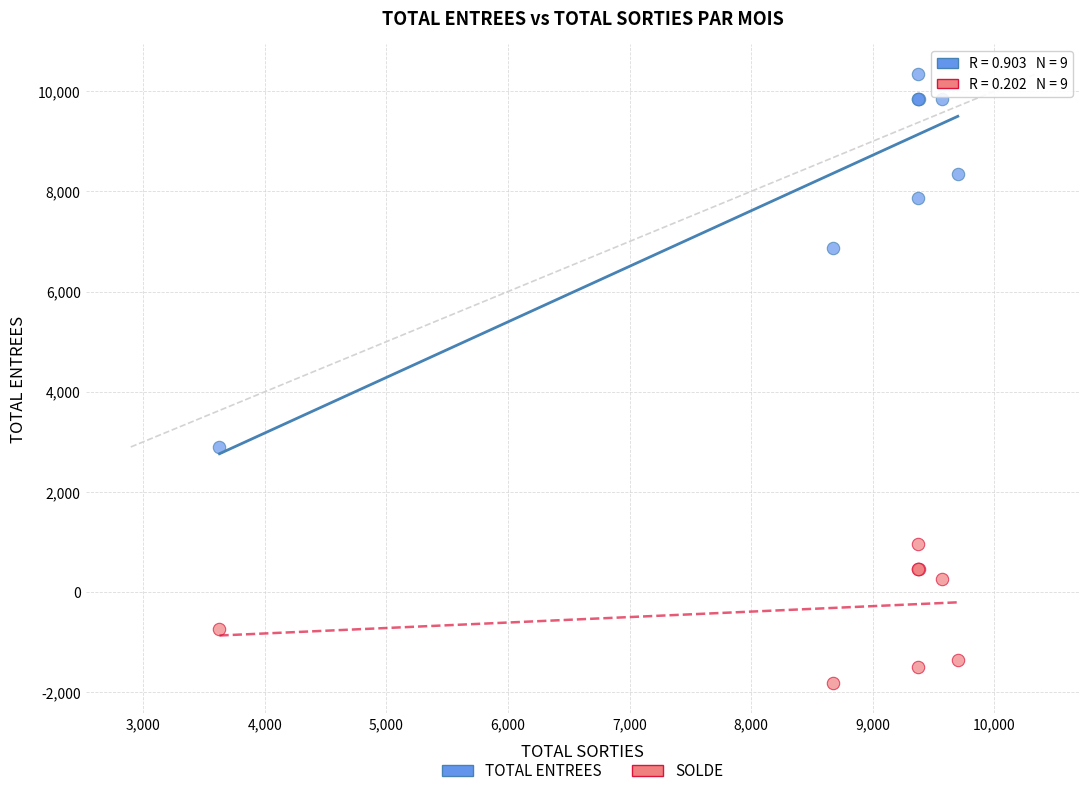

Which series reaches the minimum Y coordinate?

SOLDE